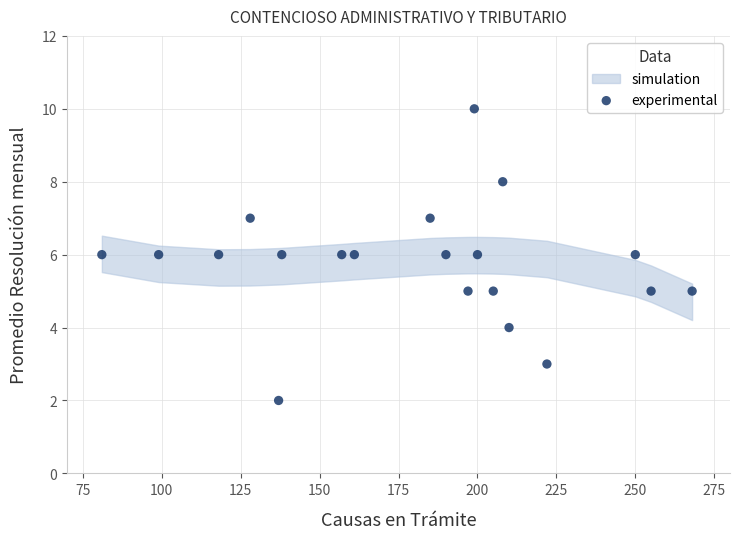

What is the range of Y values (max minus min)?

8